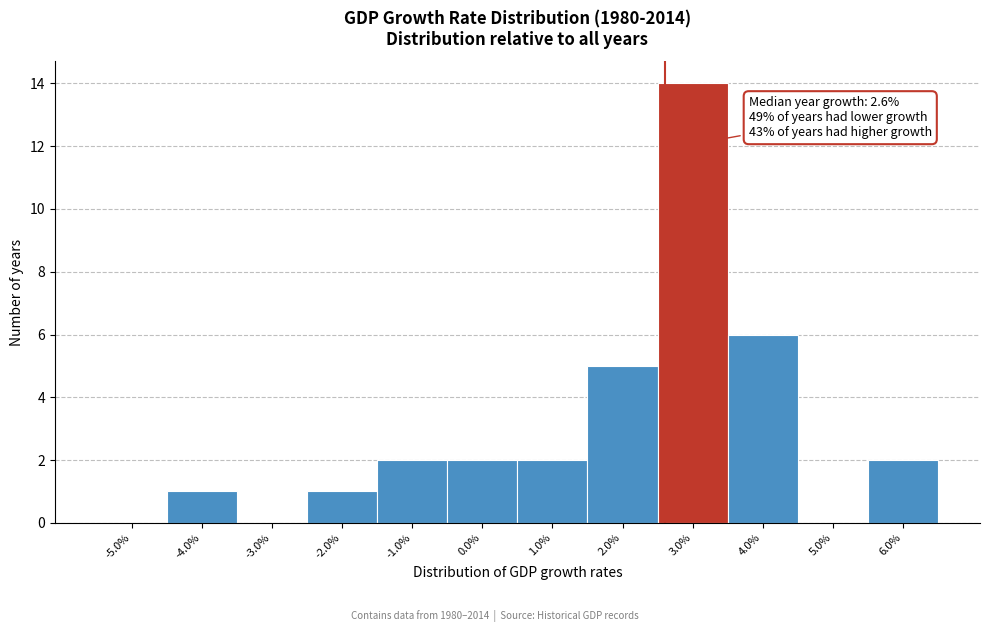

Over which range of the x-axis is the bar tallest?

2.5 to 3.5